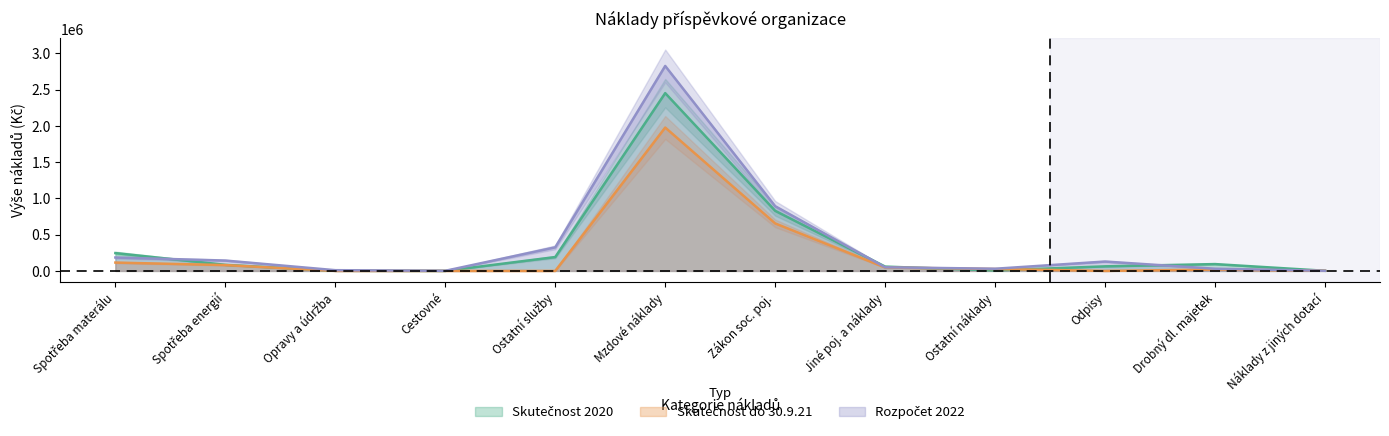

Between which two adjacent categories do Skutečnost do 30.9.21 and Skutečnost 2020 first intersect?

Jiné poj. a náklady and Ostatní náklady